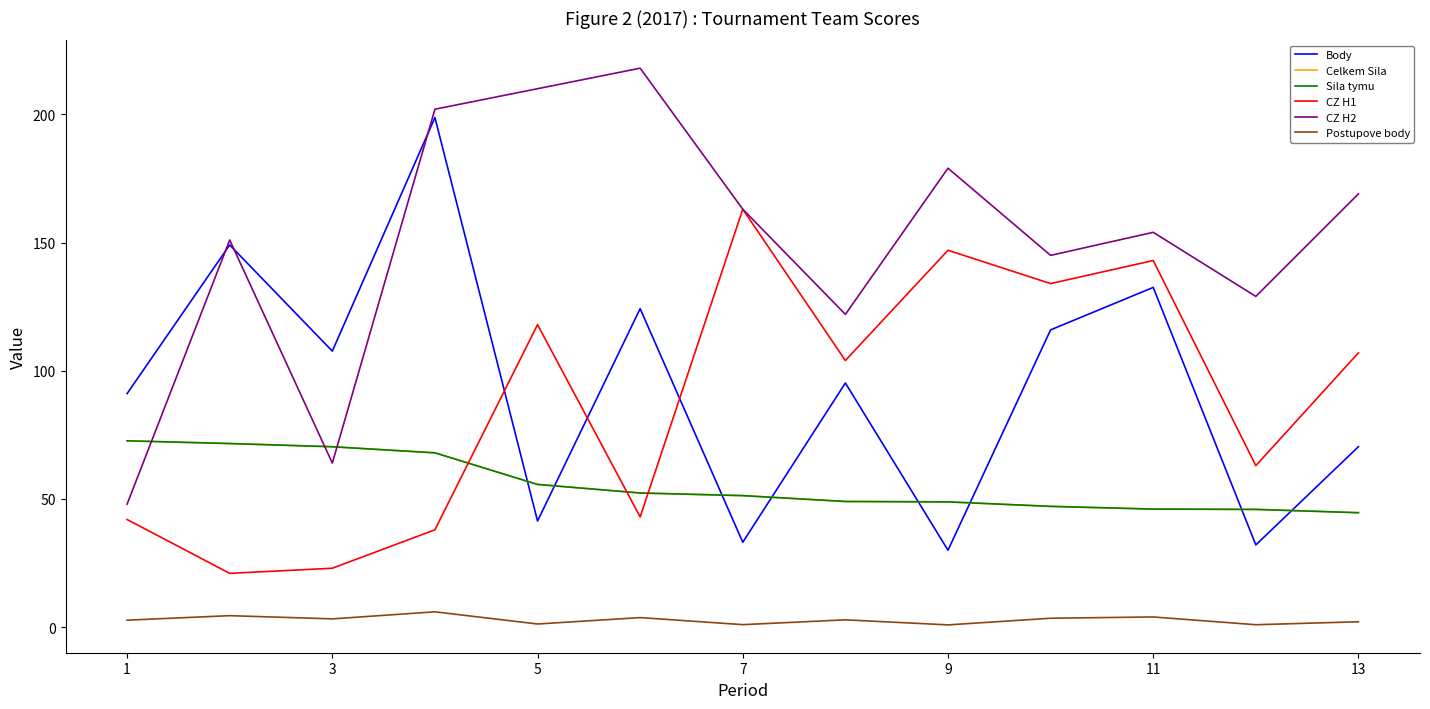

Does the chart have visible grid lines?

No